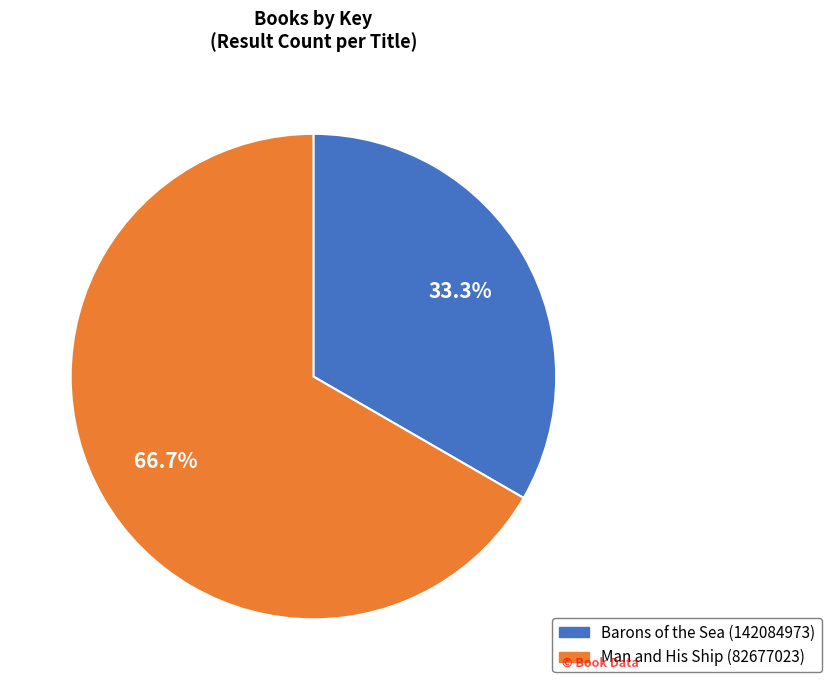

Which category has the smallest portion of the pie?

Barons of the Sea (142084973)